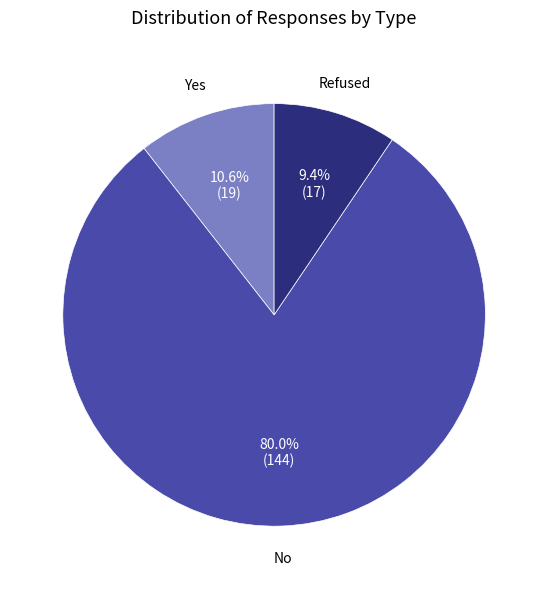

How much of the chart is everything except Yes?

89.4%